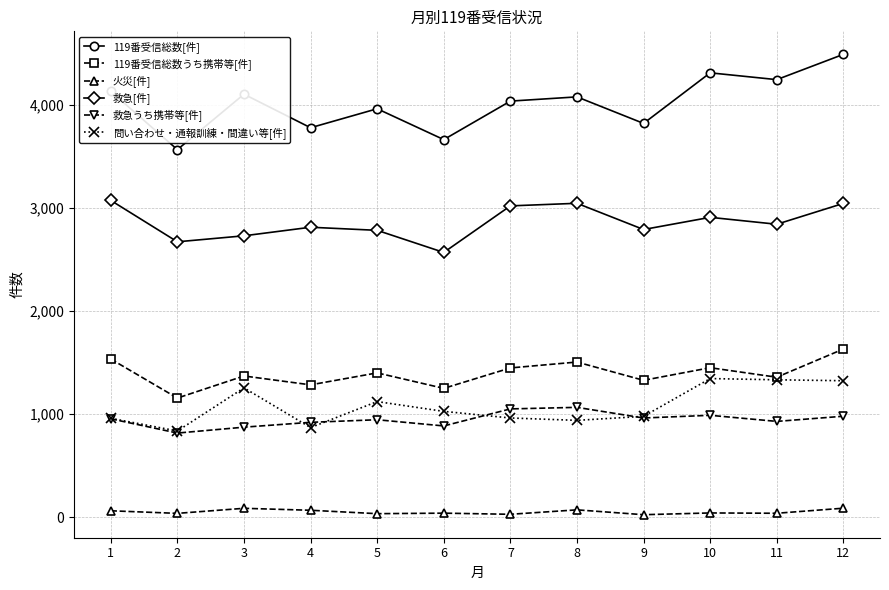

The value of 119番受信総数[件] at 4 is 3776. True or false?

True